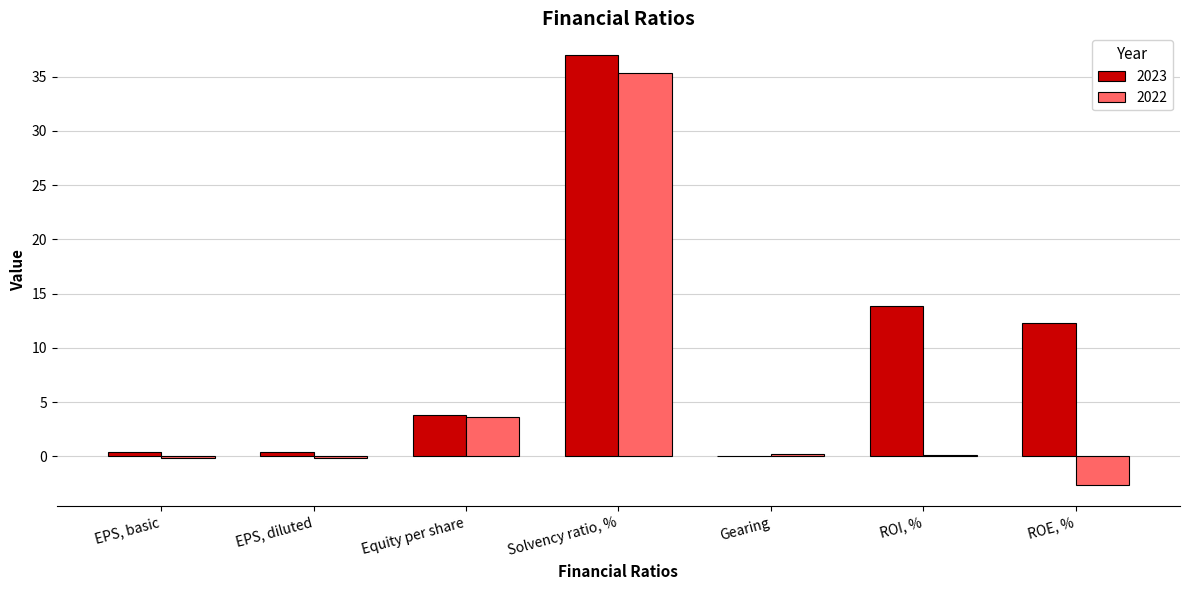

The 2022 series shows 5.9 at Equity per share. True or false?

False